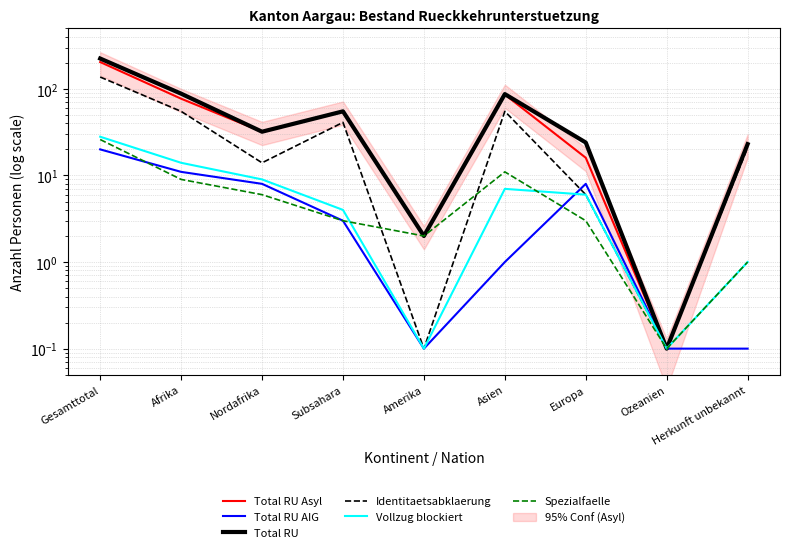

What value does the Total RU Asyl series have at Europa?

16.0